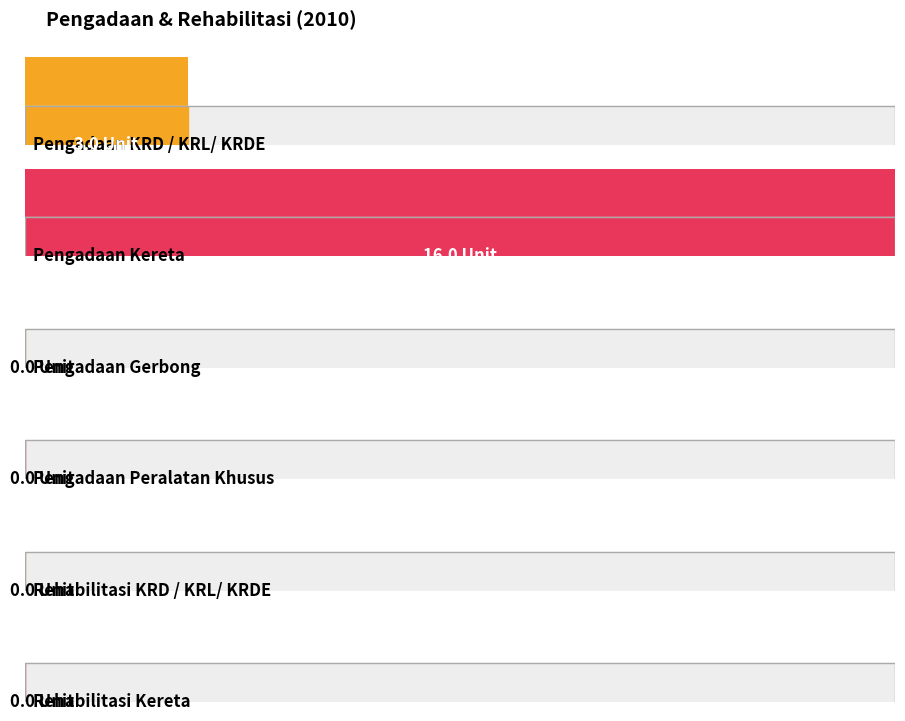

Rank the categories by value from lowest to highest.

Pengadaan Gerbong, Pengadaan Peralatan Khusus, Rehabilitasi KRD / KRL/ KRDE, Rehabilitasi Kereta, Pengadaan KRD / KRL/ KRDE, Pengadaan Kereta